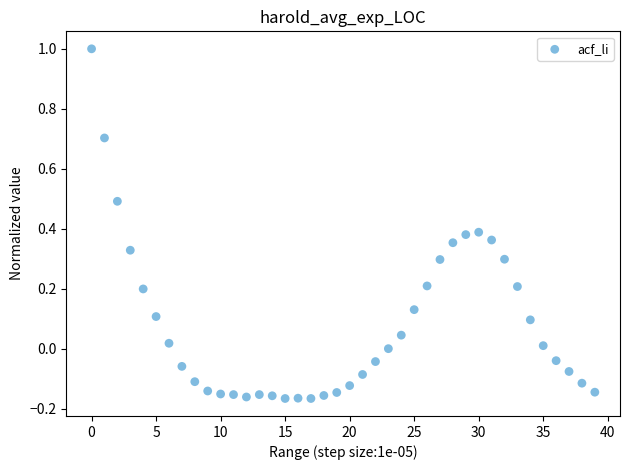

What is the range of Y values (max minus min)?

1.2